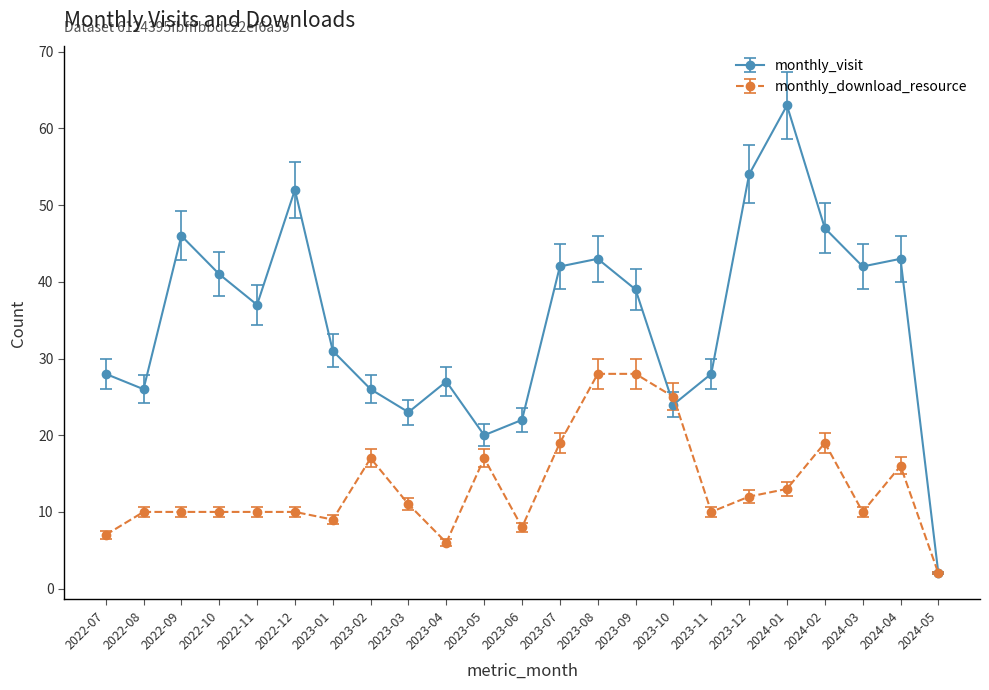

At 2023-09, list the series in order from smallest to largest.

monthly_download_resource, monthly_visit